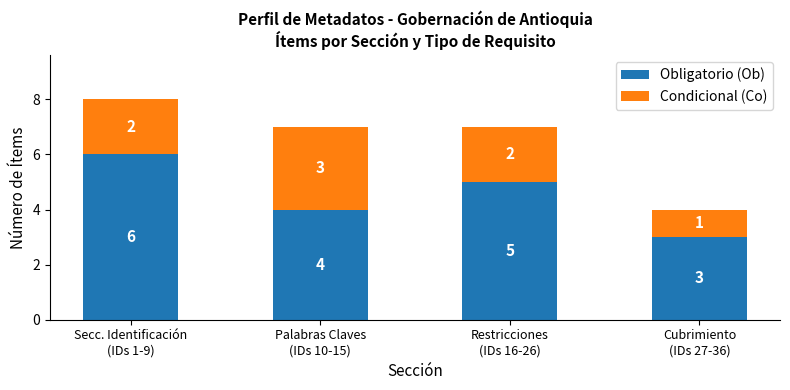

What is the minimum value for Obligatorio (Ob)?

3